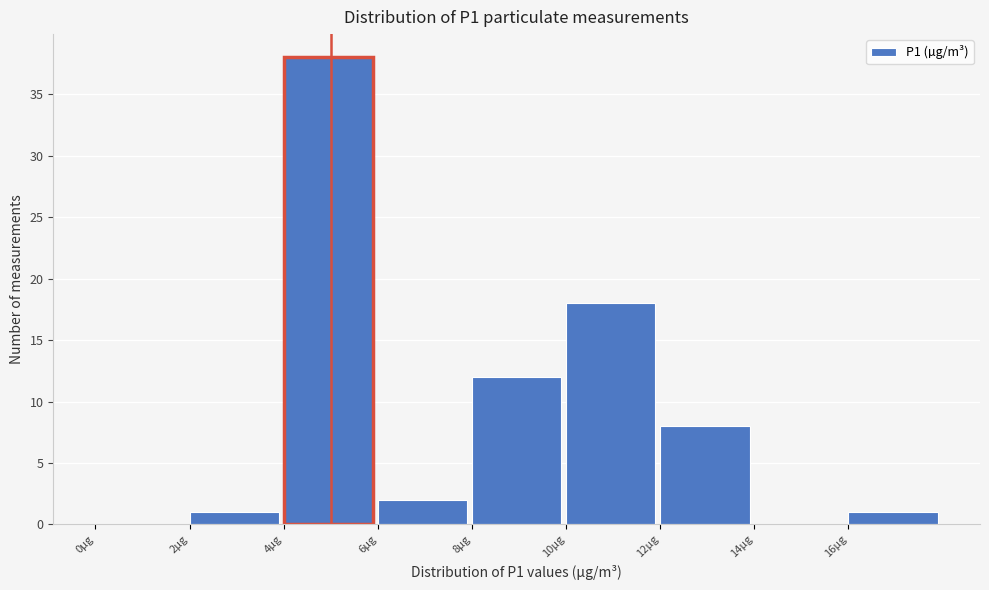

Reading left to right, list every bar in this chart as the range it spans on the x-axis followed by its height. The values are not printed on the chart, so give them approximately, as read against the axis.

0 to 2: 0
2 to 4: 1
4 to 6: 38
6 to 8: 2
8 to 10: 12
10 to 12: 18
12 to 14: 8
14 to 16: 0
16 to 18: 1